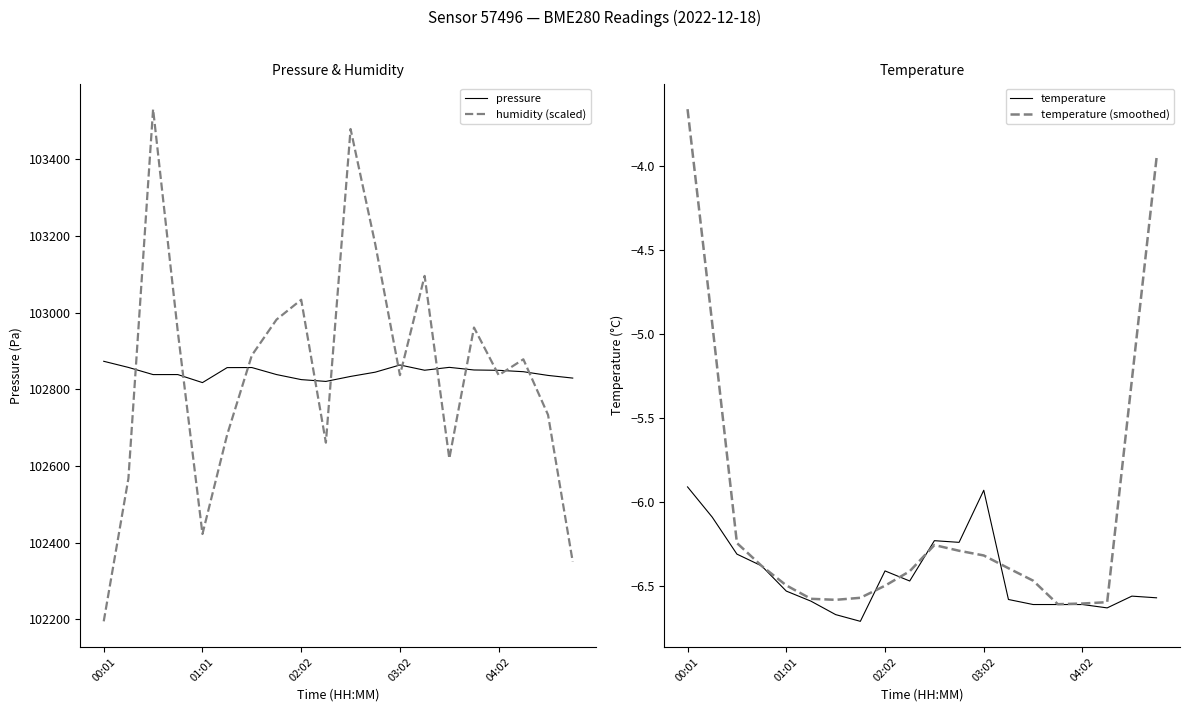

The temperature (smoothed) series shows -6.6 at 6. True or false?

True